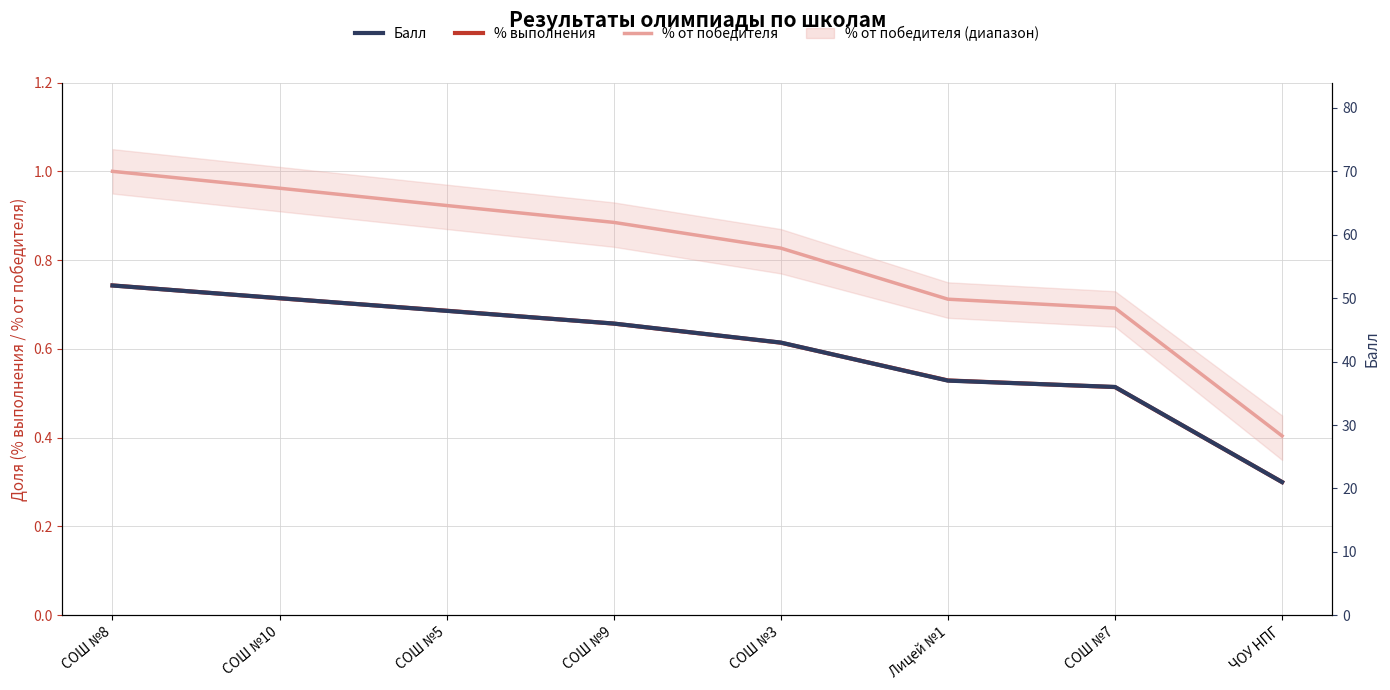

True or false: % от победителя and Балл intersect in this chart.

False